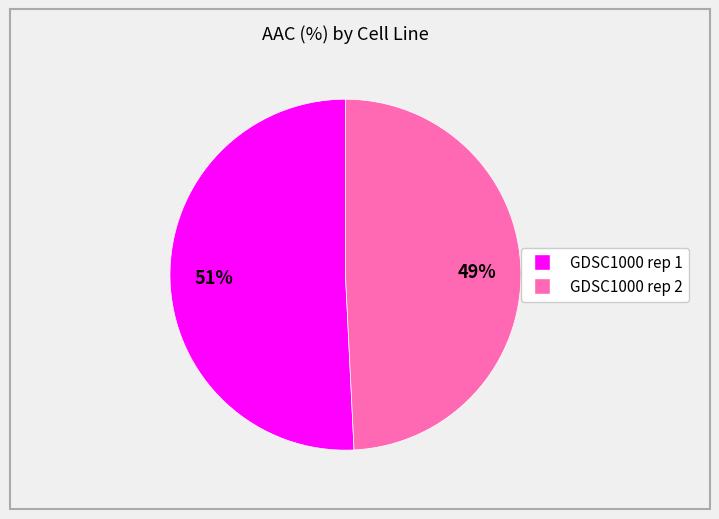

Combined, do GDSC1000 rep 2 and GDSC1000 rep 1 account for over 50%?

Yes